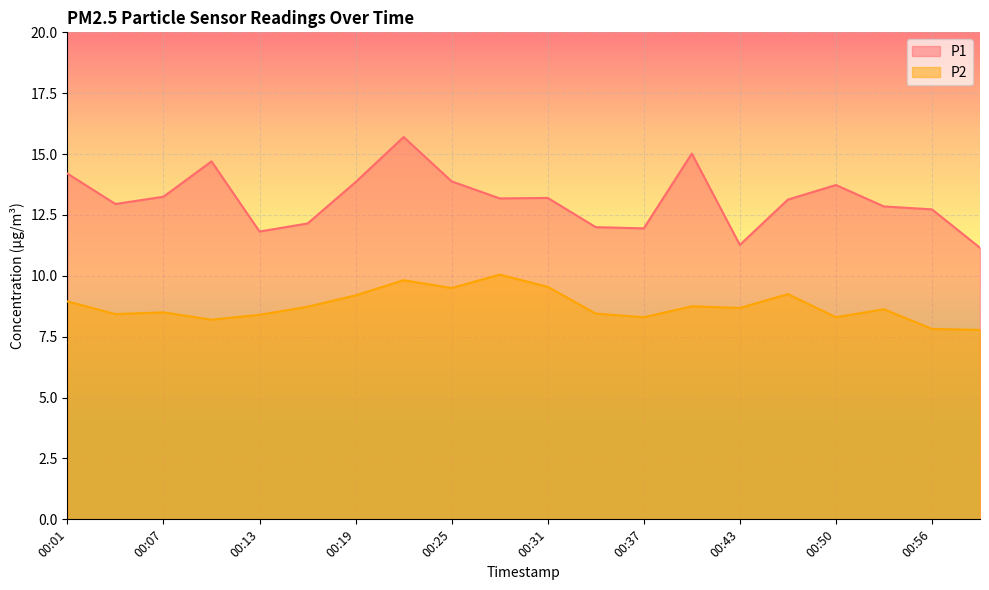

Reading left to right, list all the values displayed in this chart.

P1: 00:01=14.2	00:04=12.9	00:07=13.2	00:10=14.7	00:13=11.8	00:16=12.2	00:19=13.8	00:22=15.7	00:25=13.9	00:28=13.2	00:31=13.2	00:34=12.0	00:37=11.9	00:40=15.0	00:43=11.3	00:46=13.1	00:50=13.7	00:53=12.8	00:56=12.7	00:59=11.2
P2: 00:01=8.9	00:04=8.4	00:07=8.5	00:10=8.2	00:13=8.4	00:16=8.7	00:19=9.2	00:22=9.8	00:25=9.5	00:28=10.1	00:31=9.6	00:34=8.4	00:37=8.3	00:40=8.8	00:43=8.7	00:46=9.2	00:50=8.3	00:53=8.6	00:56=7.8	00:59=7.8